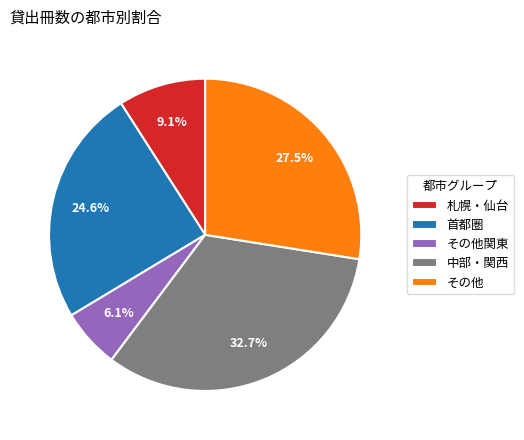

Between 札幌・仙台 and 中部・関西, which is larger?

中部・関西